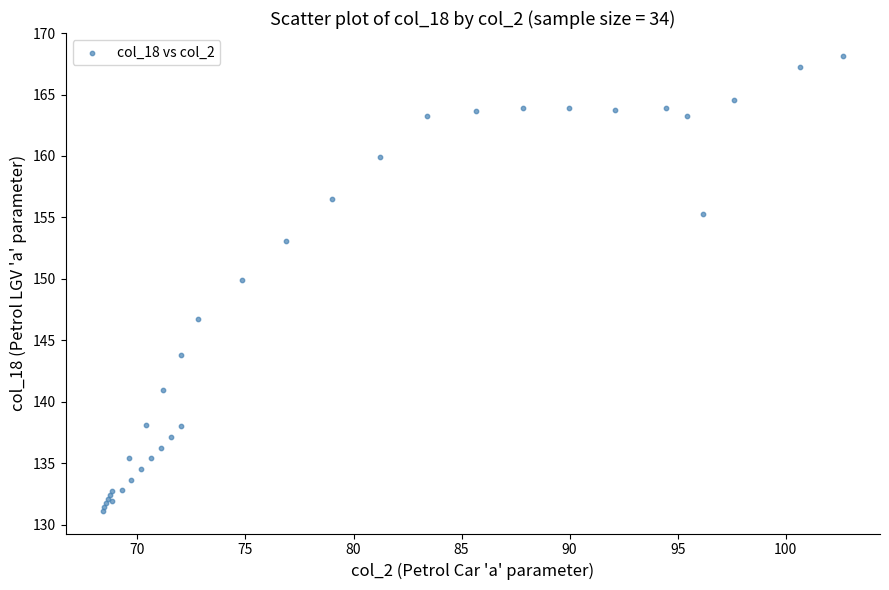

What Y value in the scatter plot is closest to 149?

149.9